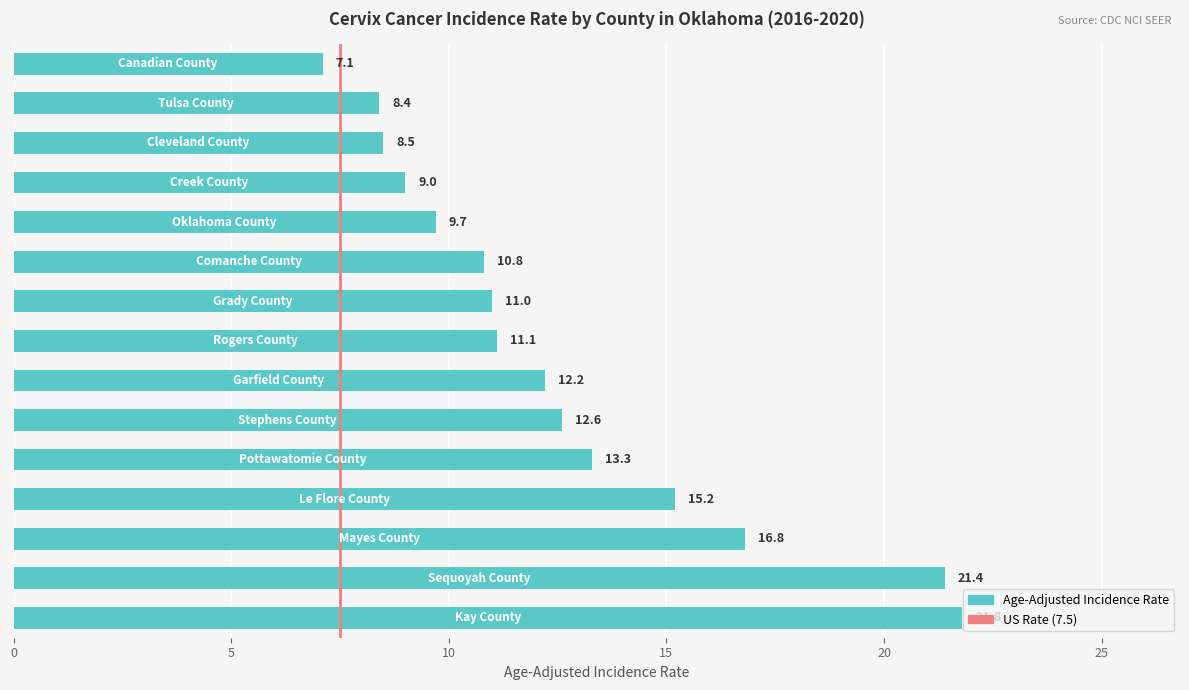

What is the difference between the maximum and minimum values?

14.7